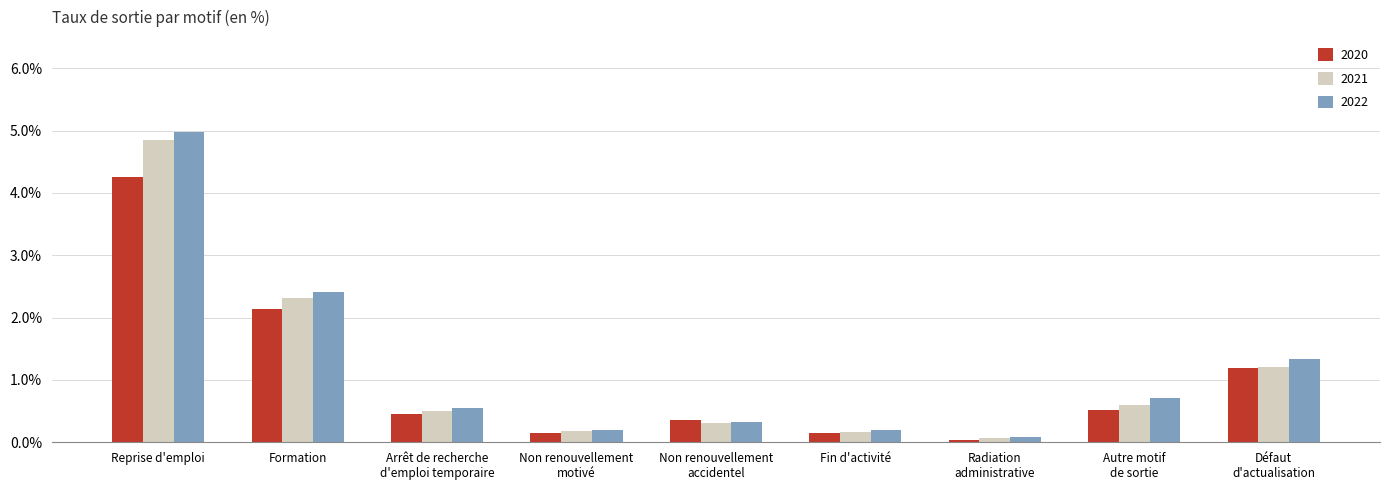

The value of 2020 at Fin d'activité is 0.1. True or false?

True